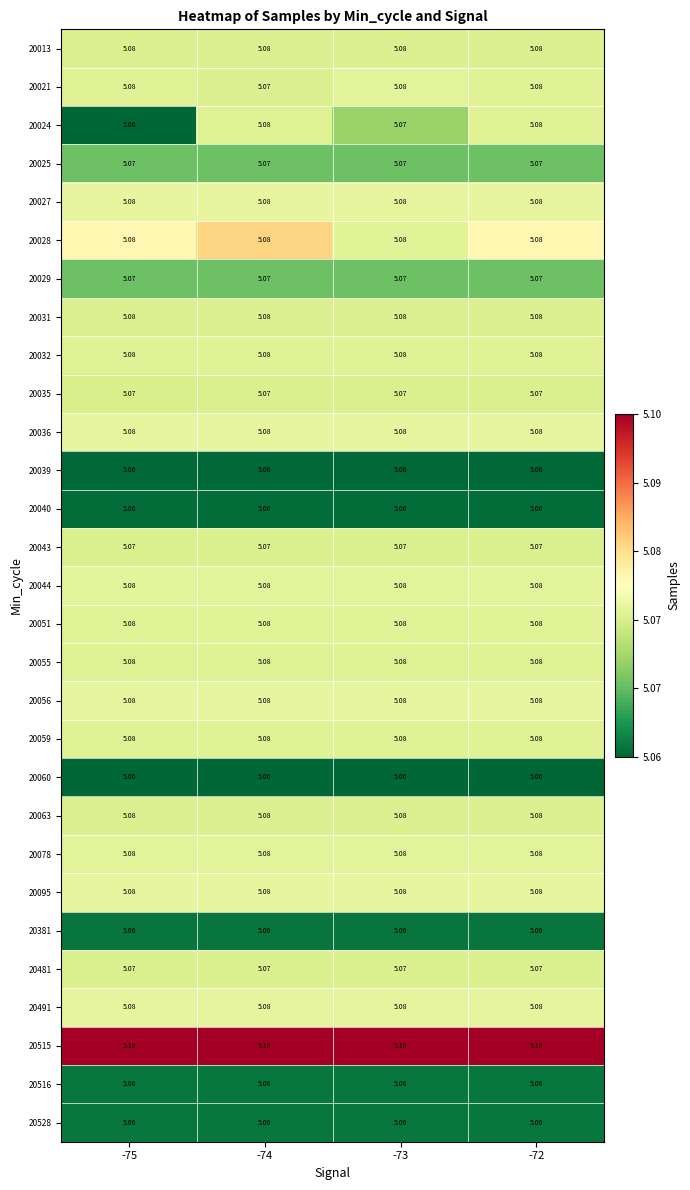

Is the value of 20095 at -75 greater than the value of 20024 at -75?

Yes